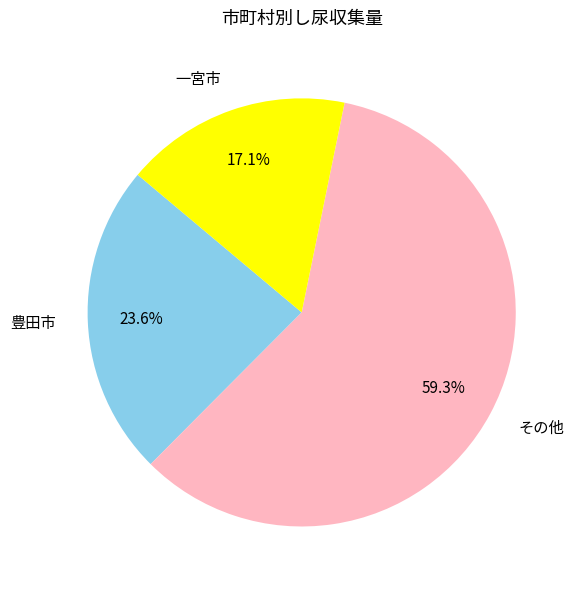

Which slice is the largest?

その他